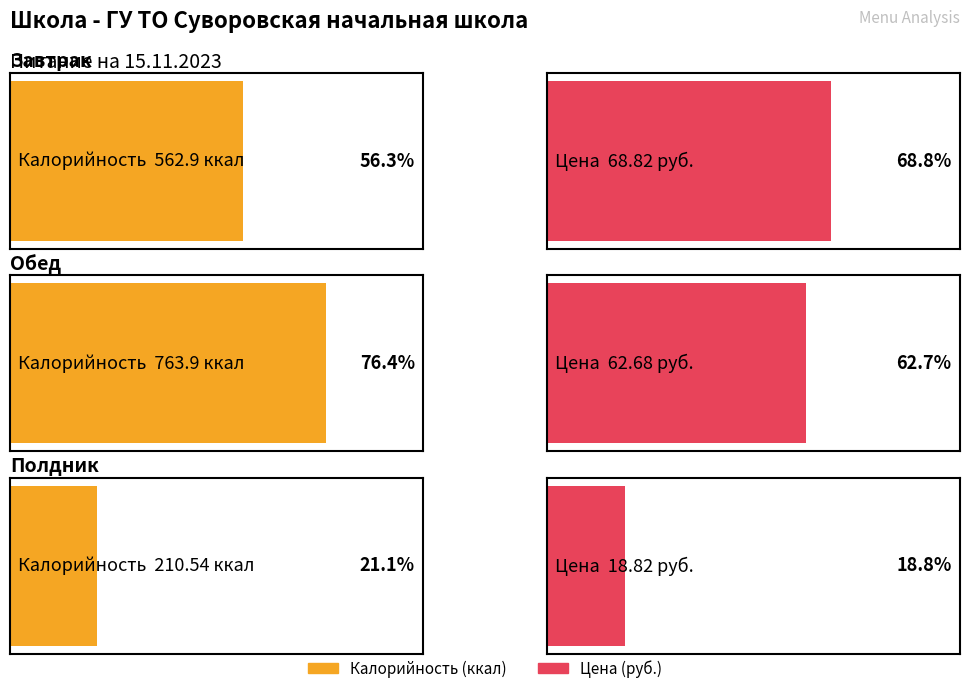

At which category is the sum across all series the highest?

Обед